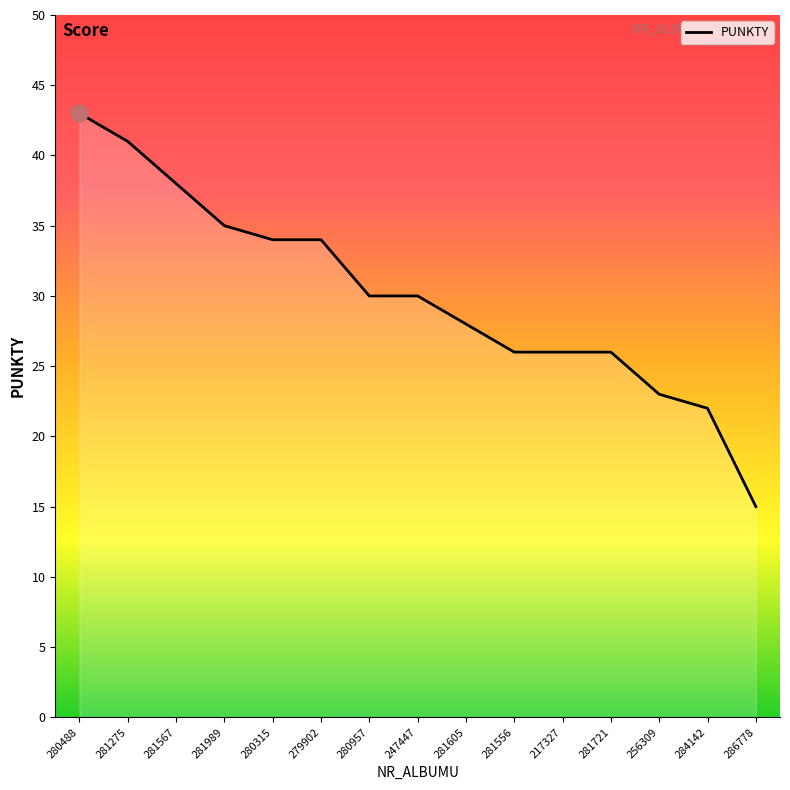

What is the approximate value at 286778?

15